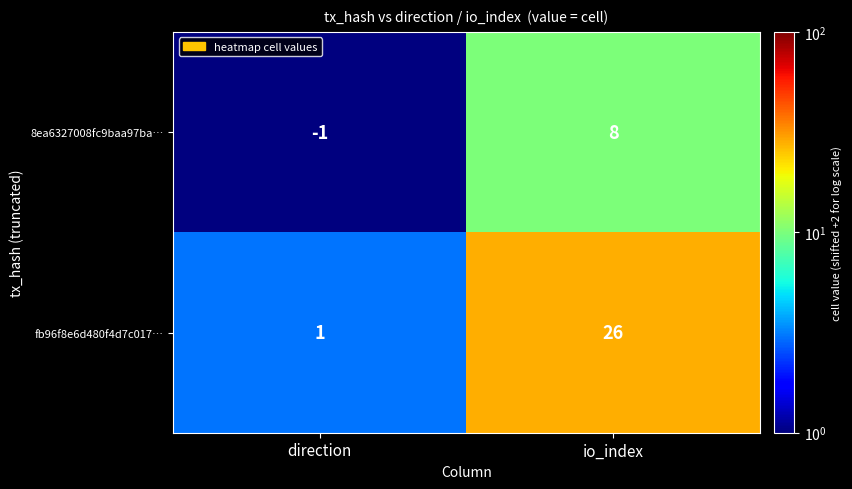

What is the average value of the fb96f8e6d480f4d7c017… series?

14